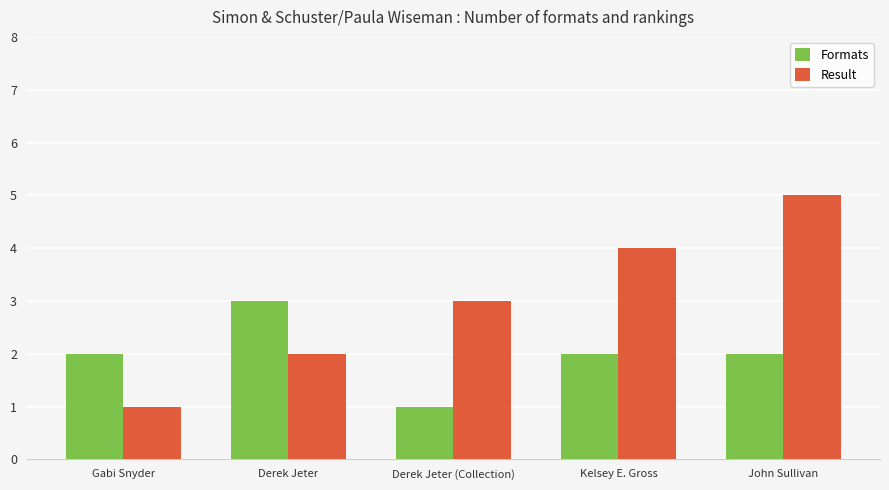

The Formats series shows 3 at Derek Jeter. True or false?

True